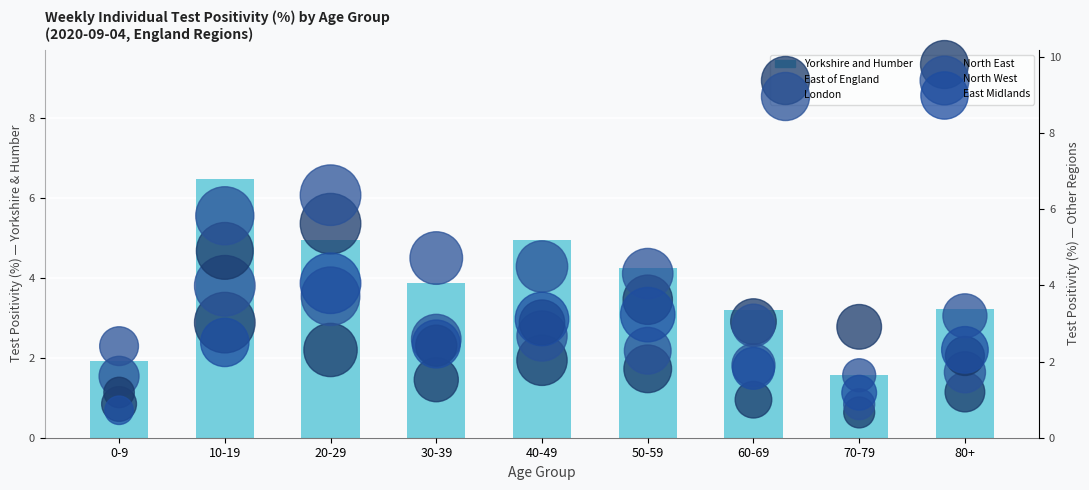

At which category is the sum across all series the highest?

20-29